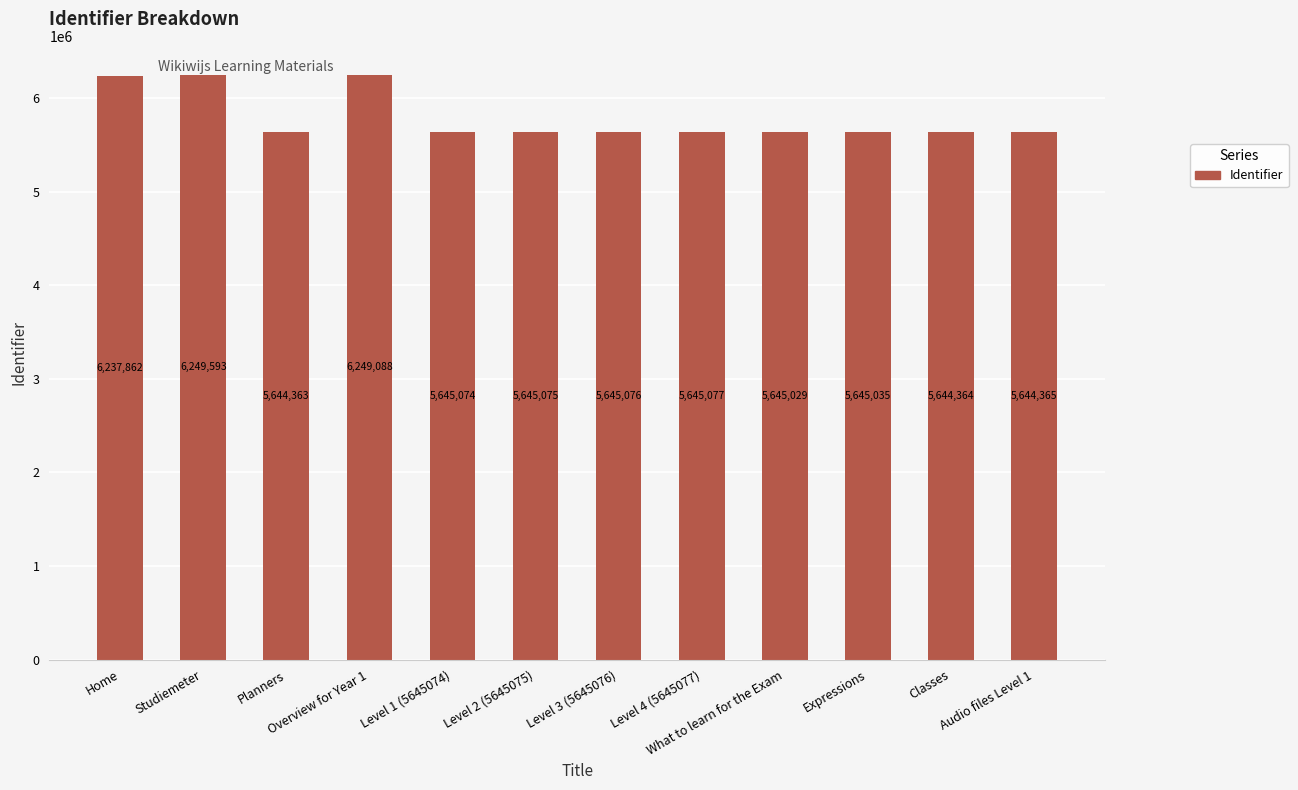

What is the average value?

5795000